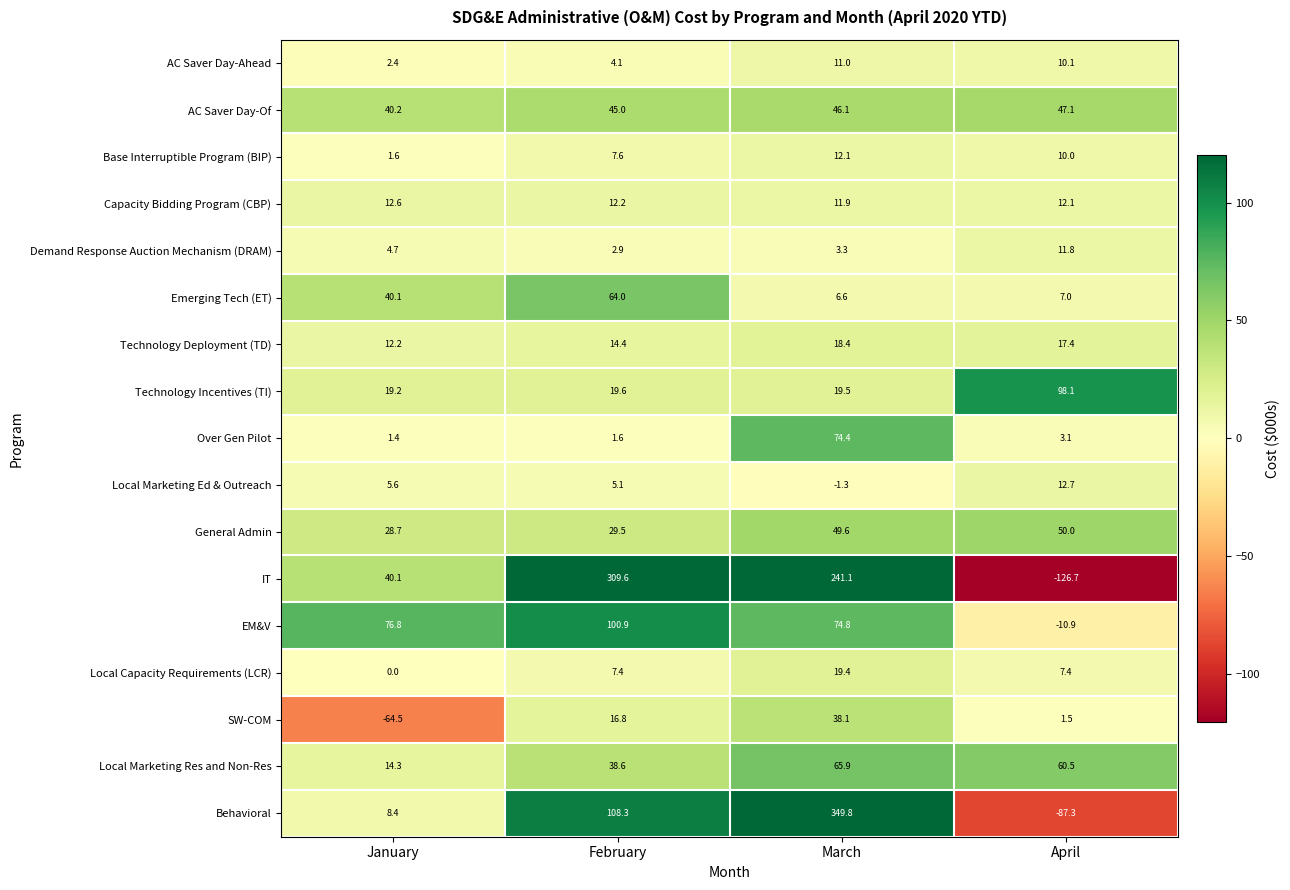

At which category is the sum across all series the highest?

March